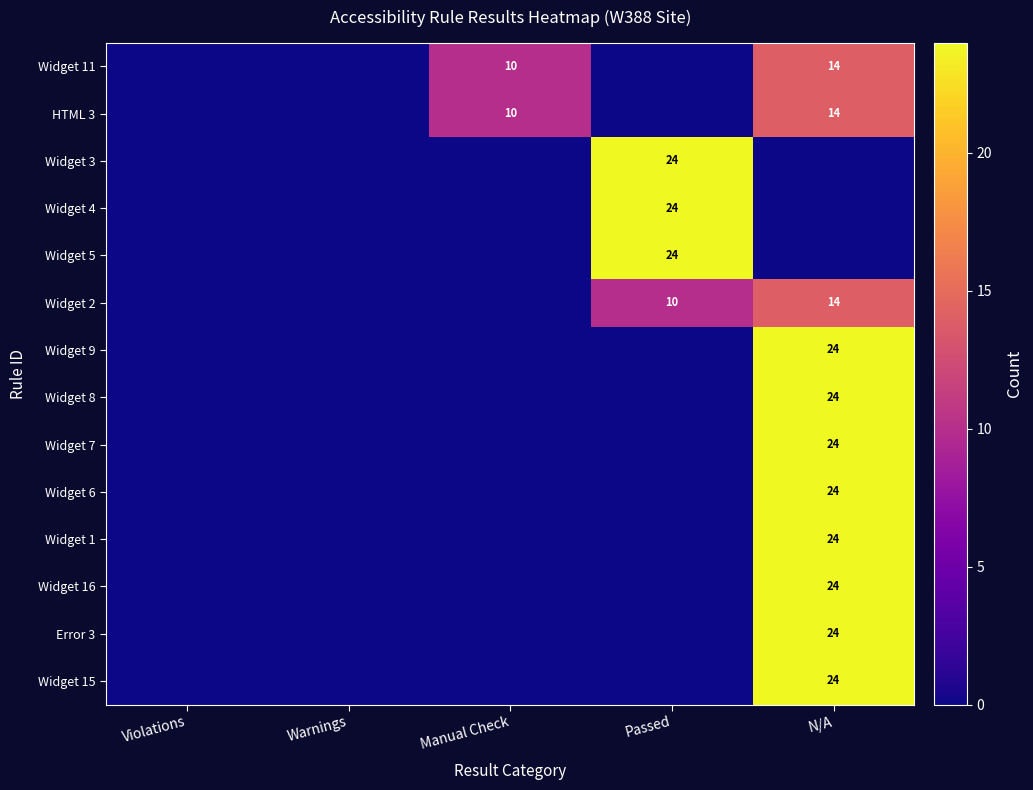

The Widget 8 series shows 10 at N/A. True or false?

False